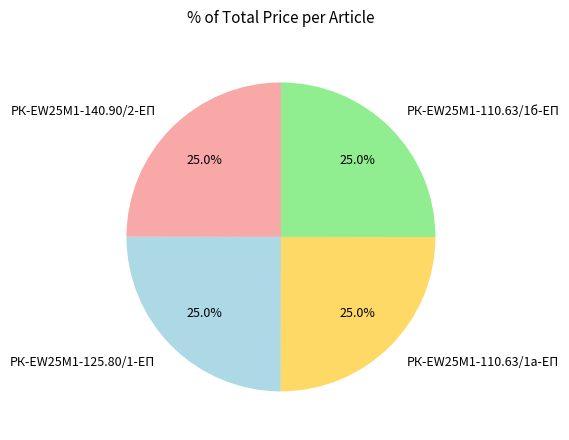

How many slices are in this pie chart?

4